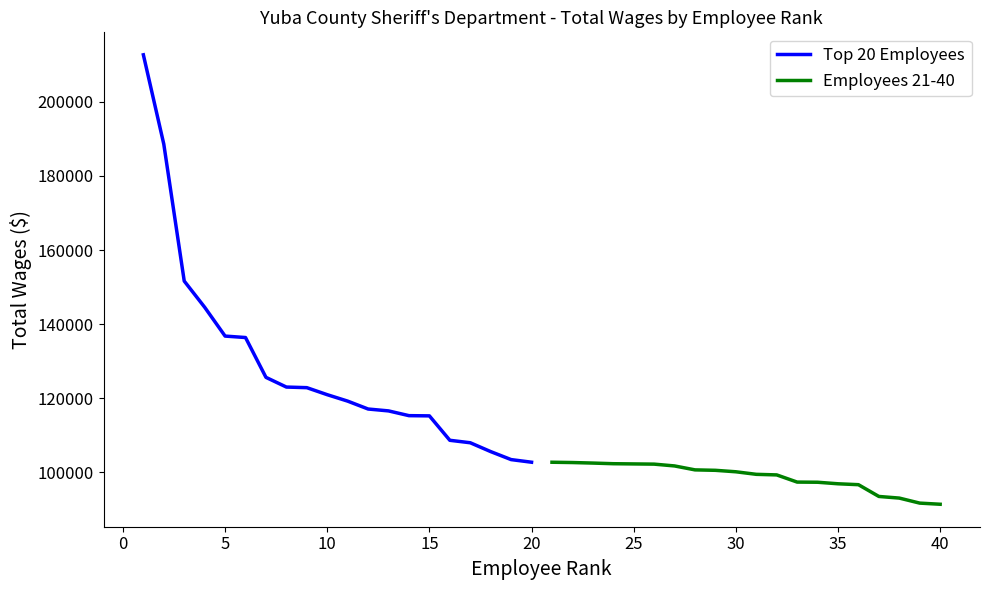

What is the lowest value of the Top 20 Employees series?

102706